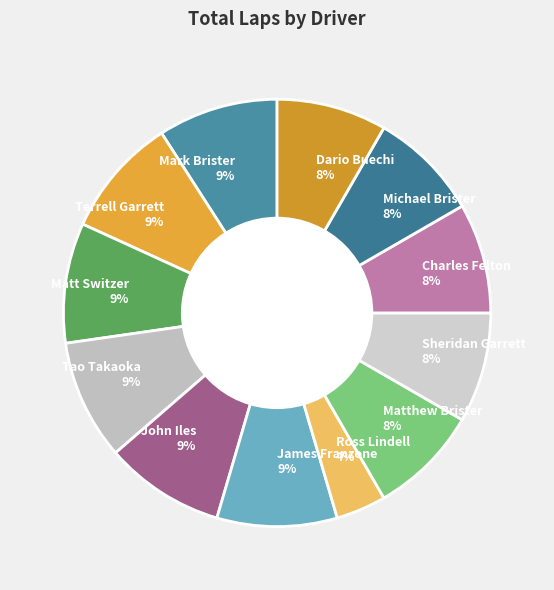

Is there a majority slice in this chart?

No